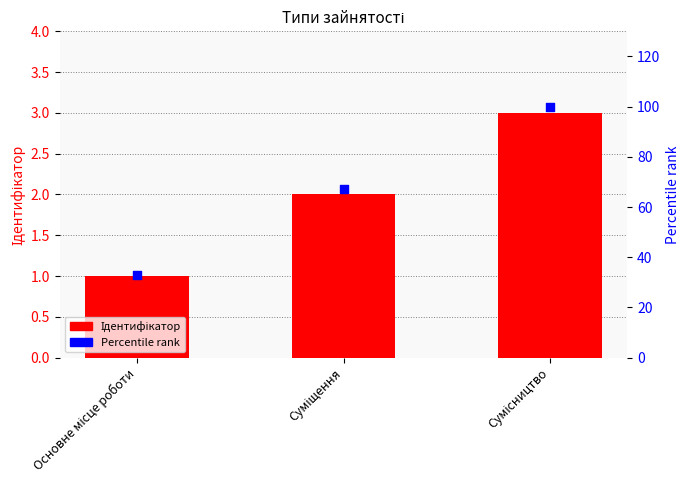

Which series has the widest spread of Y values?

Percentile rank